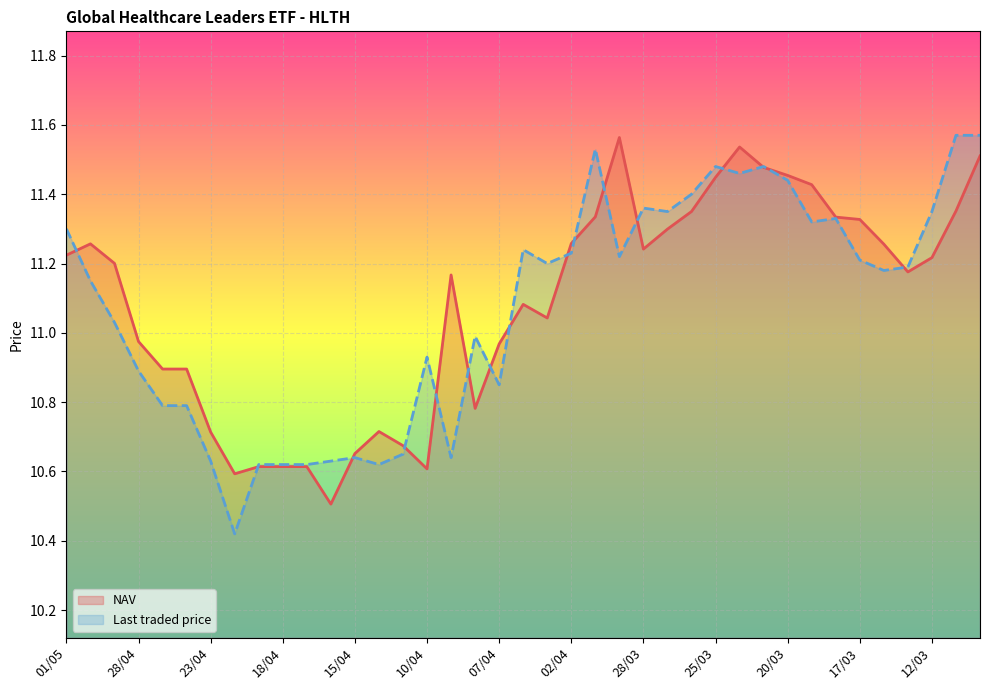

Rank the series at 23/04 from lowest to highest value.

Last traded price, NAV